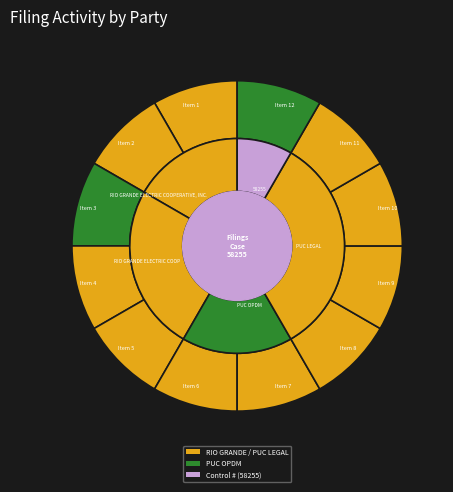

What percentage do PUC OPDM and RIO GRANDE ELECTRIC COOPERATIVE, INC. together represent?

33.3%